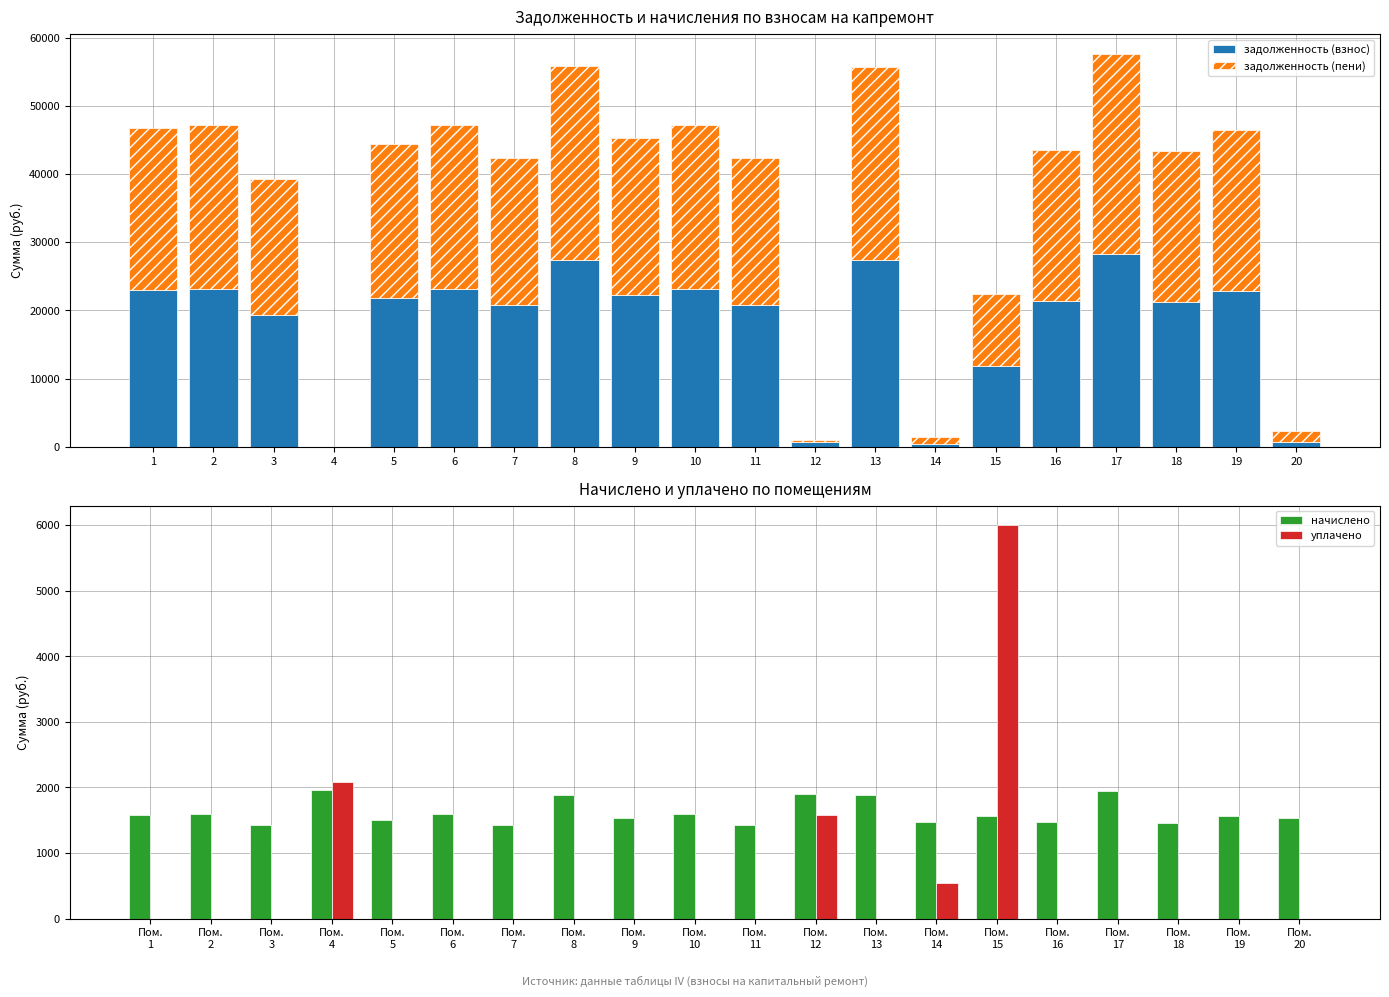

What is the highest value of the задолженность (взнос) series?

28335.9